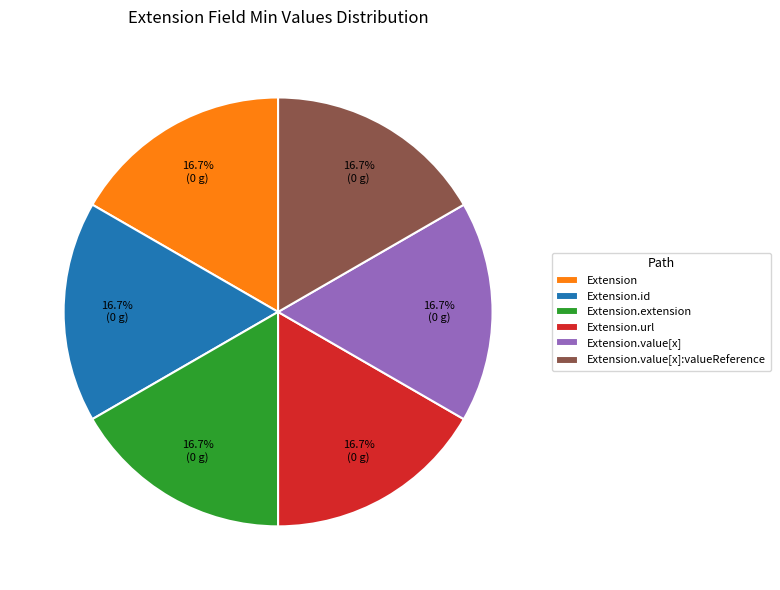

Does Extension.extension account for over 50% of the chart?

No